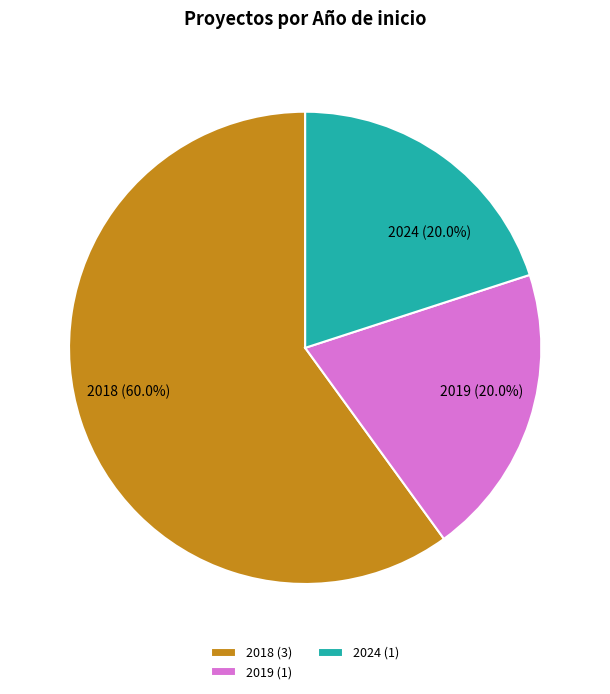

What is the ratio of the value at 2024 (20.0%) to the value at 2019 (20.0%)?

1.0